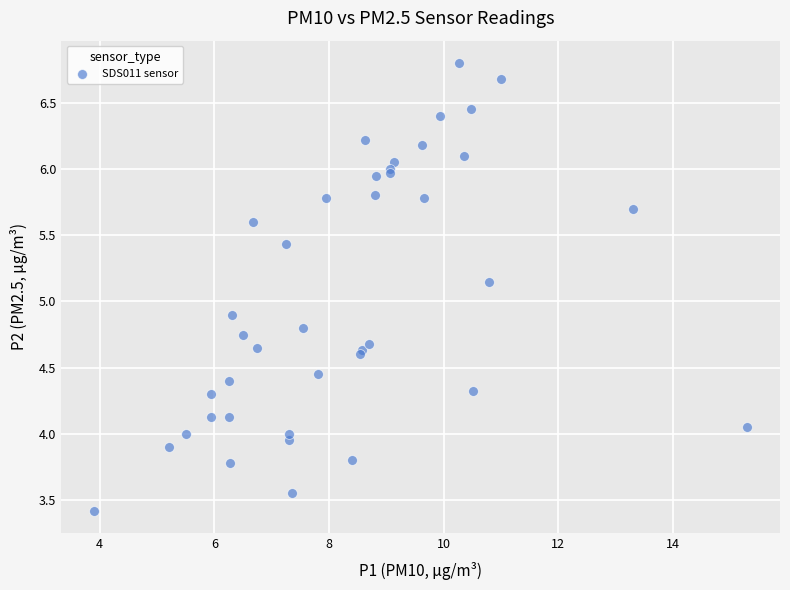

What Y value in the scatter plot is closest to 5?

4.9